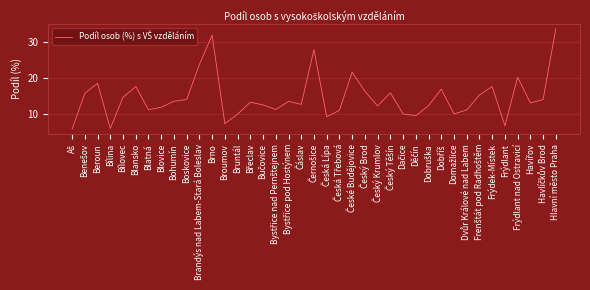

At which label is the value closest to 19?

Beroun